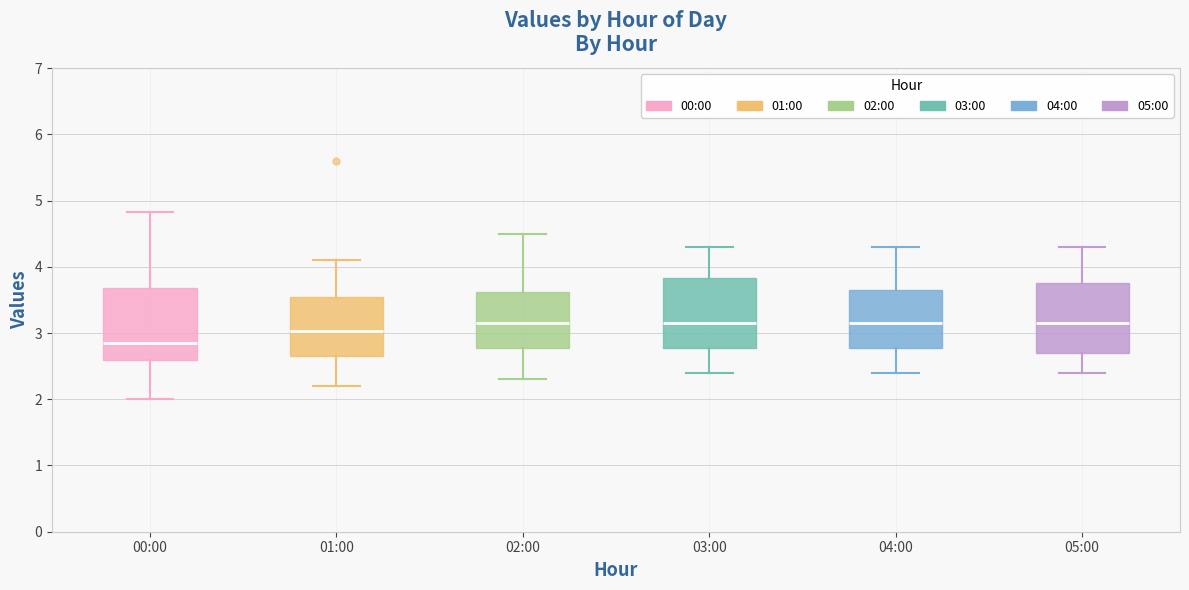

Reading left to right, read every box against the y-axis: the position of its median line, the range the box covers, and the ends of its whiskers. The values are not printed on the chart, so give them approximately, as read against the axis.

00:00: median 2.9, box 2.6 to 3.7, whiskers 2.0 to 4.8
01:00: median 3.0, box 2.7 to 3.5, whiskers 2.2 to 4.1
02:00: median 3.2, box 2.8 to 3.6, whiskers 2.3 to 4.5
03:00: median 3.2, box 2.8 to 3.8, whiskers 2.4 to 4.3
04:00: median 3.2, box 2.8 to 3.7, whiskers 2.4 to 4.3
05:00: median 3.2, box 2.7 to 3.8, whiskers 2.4 to 4.3